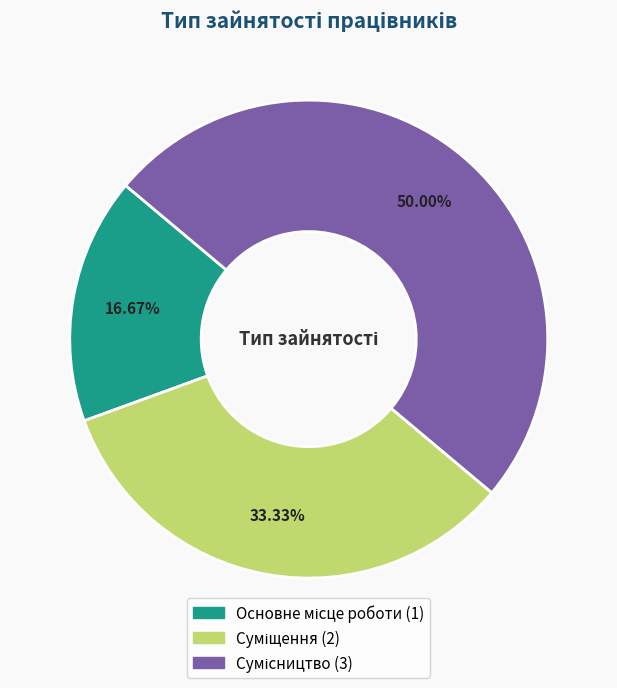

To the nearest percent, what is the difference between the Суміщення and Сумісництво slice percentages?

17%